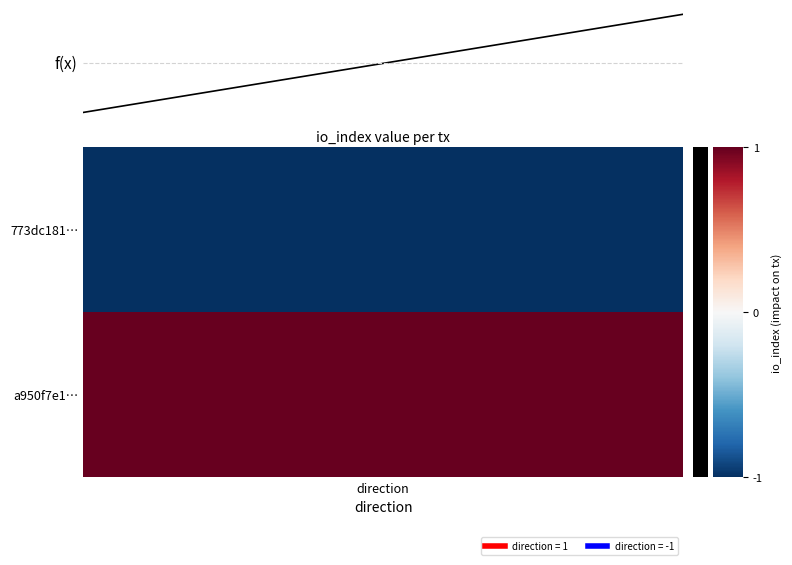

What is the change in value from direction to 1?

+2